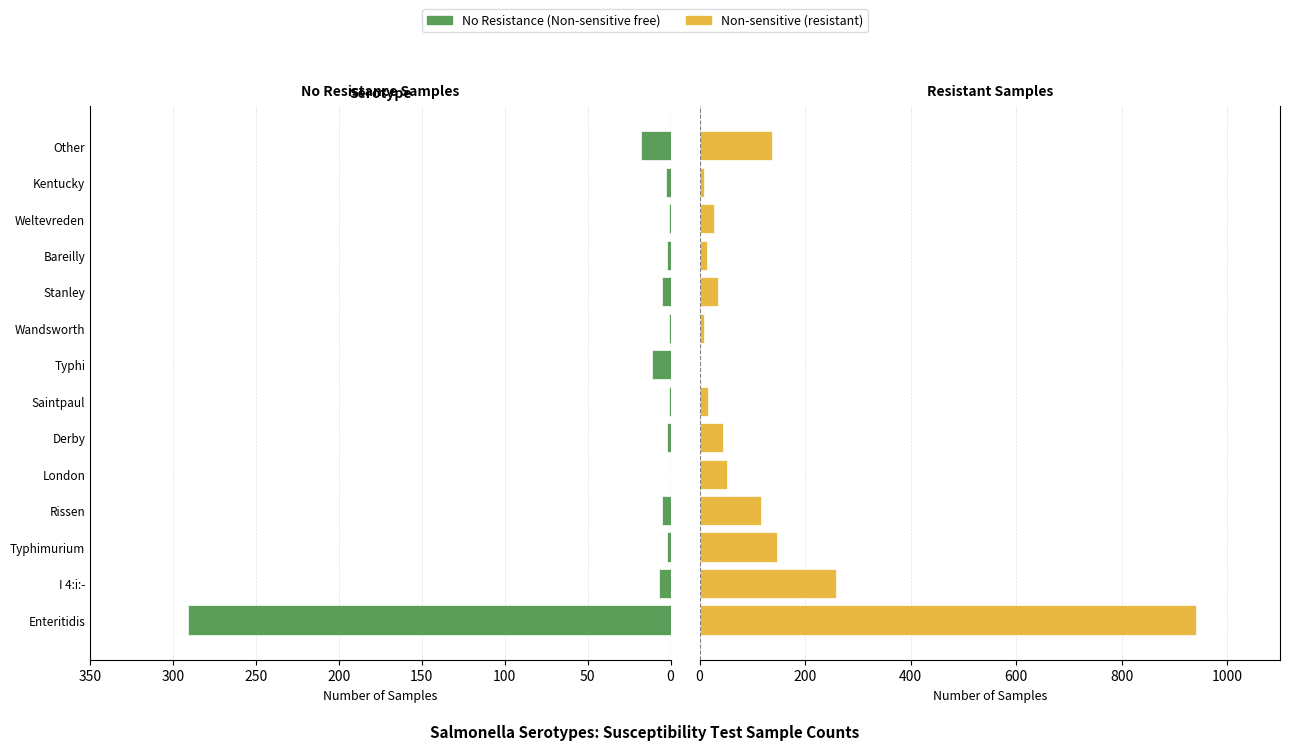

Which series changed the most between Typhimurium and London?

Non-sensitive (resistant)